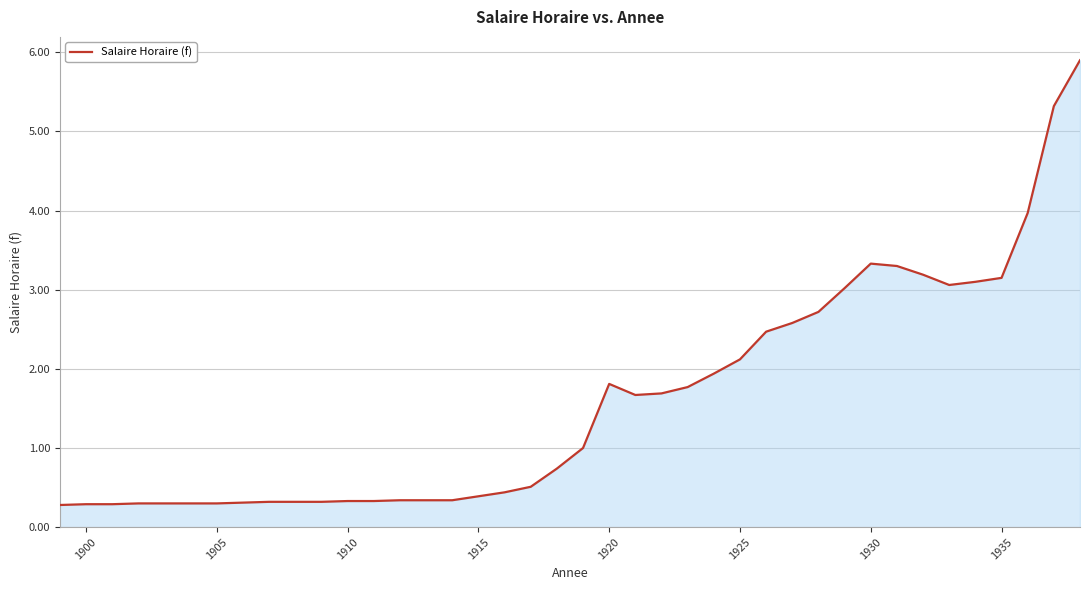

What is the greatest value displayed?

5.9